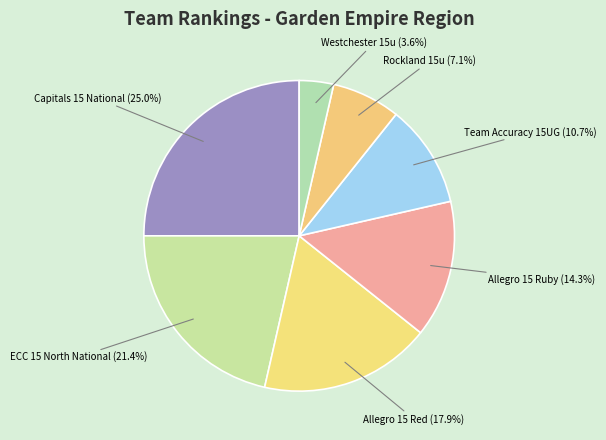

How many segments does this pie chart have?

7